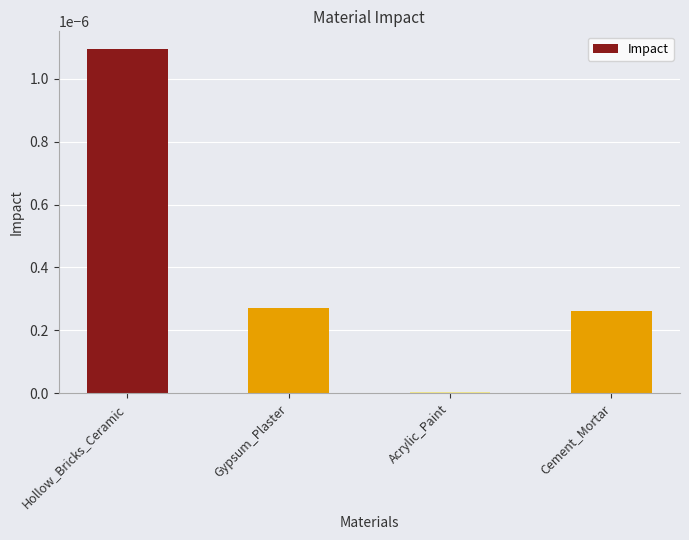

List the labels in order of value, largest first.

Hollow_Bricks_Ceramic, Gypsum_Plaster, Cement_Mortar, Acrylic_Paint